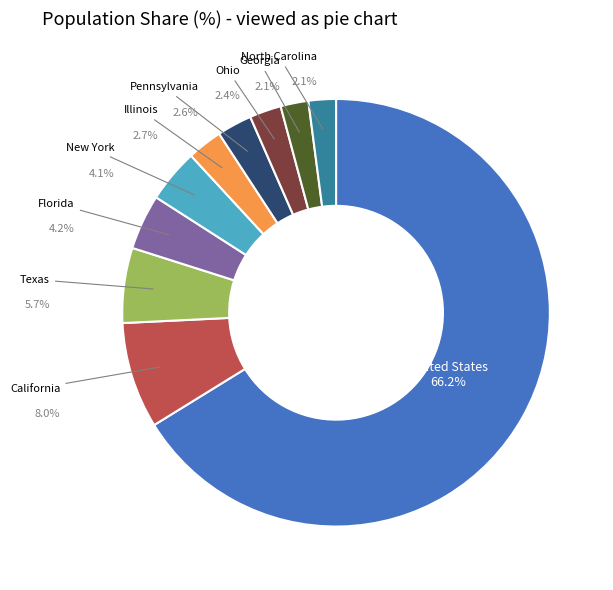

How many slices are in this pie chart?

10